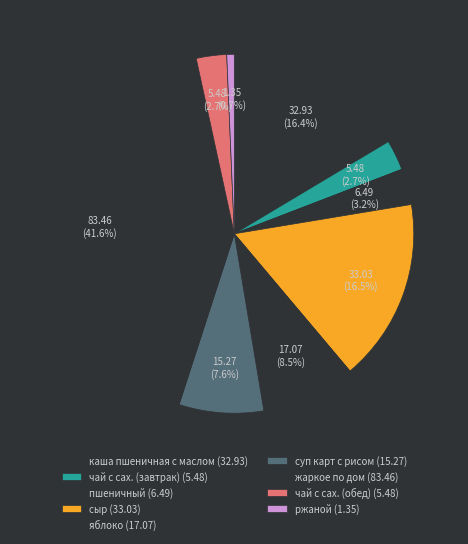

How many slices are in this pie chart?

9